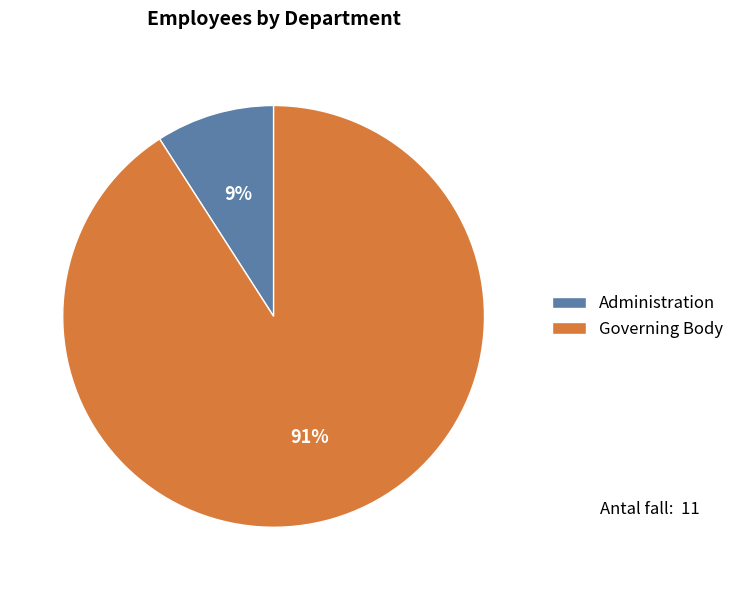

How many slices are in this pie chart?

2